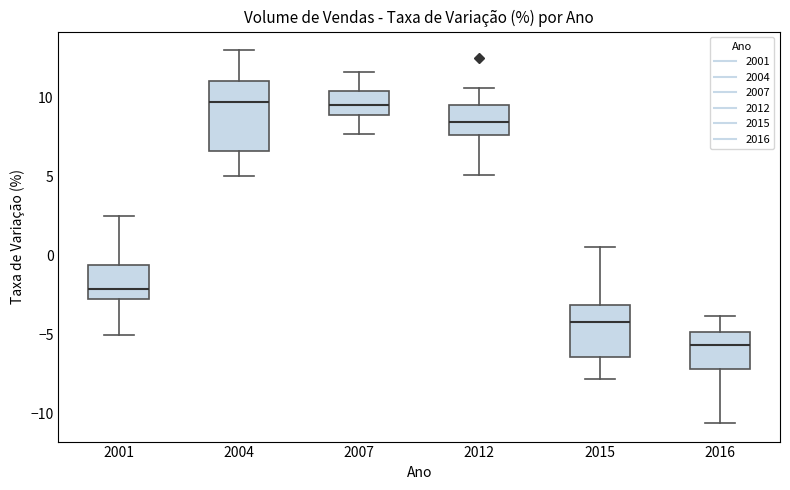

Where does the median line of the box at x = 2015 sit on the y-axis? The values are not printed on the chart, so give them approximately, as read against the axis.

-4.0